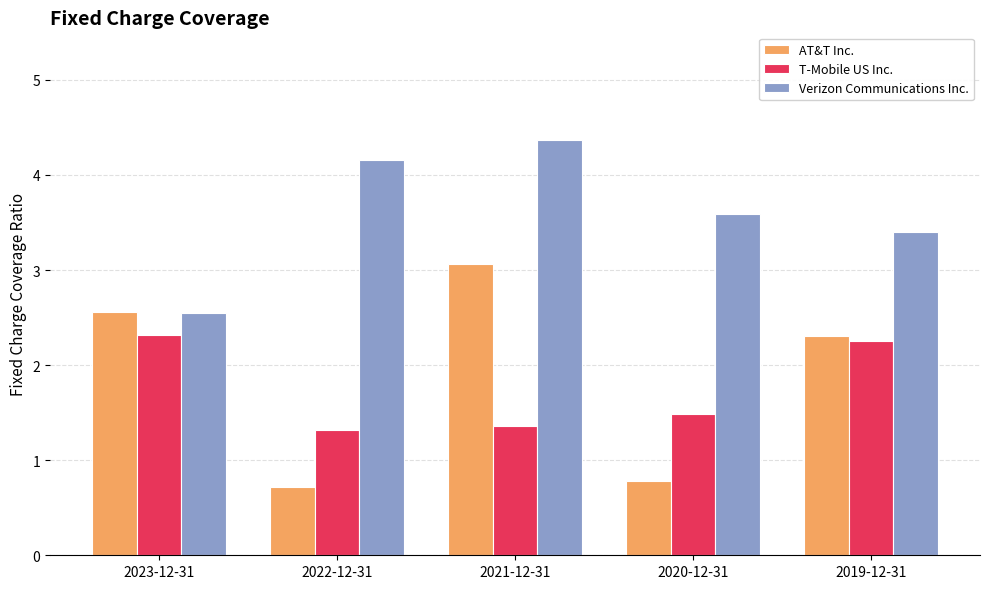

What is the difference between the maximum and minimum values in the Verizon Communications Inc. series?

1.8